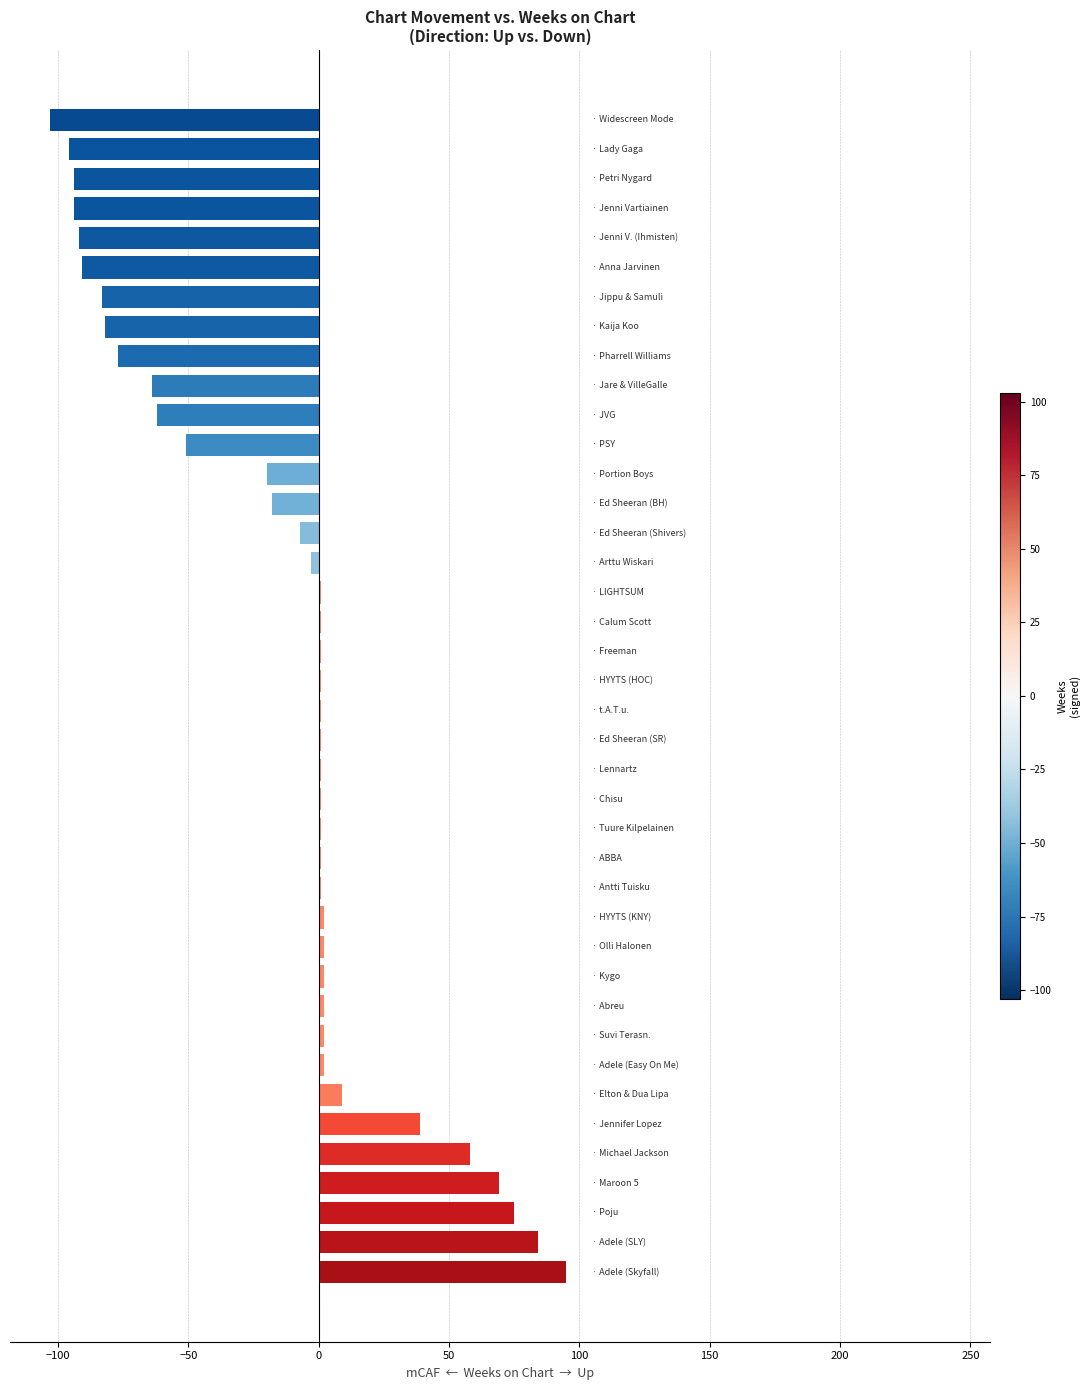

How many series are shown in this chart?

1